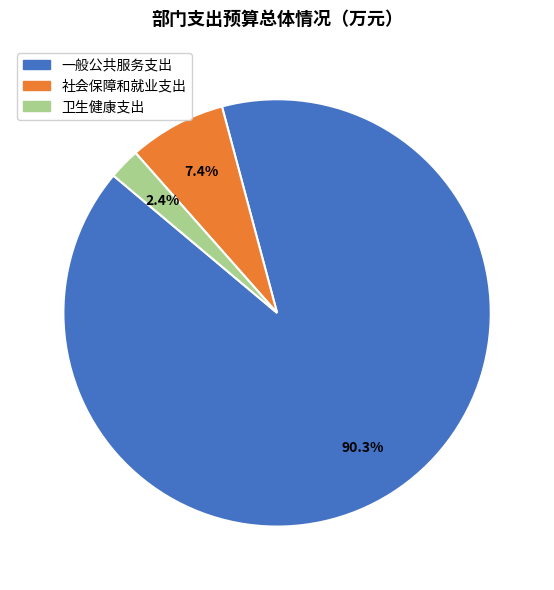

Count the number of slices in the pie.

3